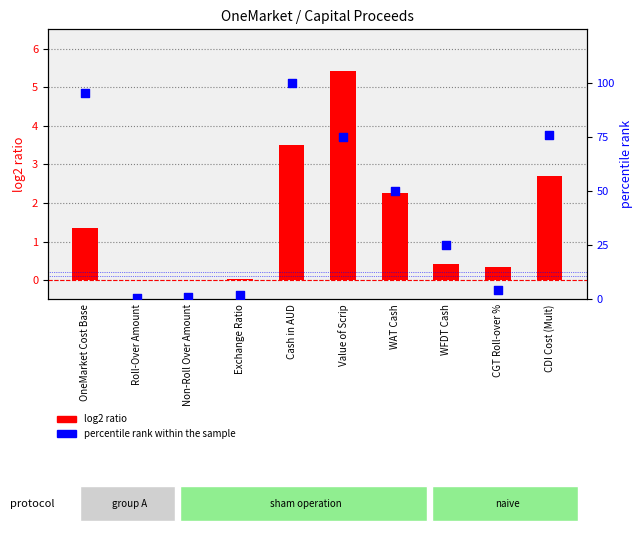

What are all the series names shown in the legend?

log2 ratio, percentile rank within the sample